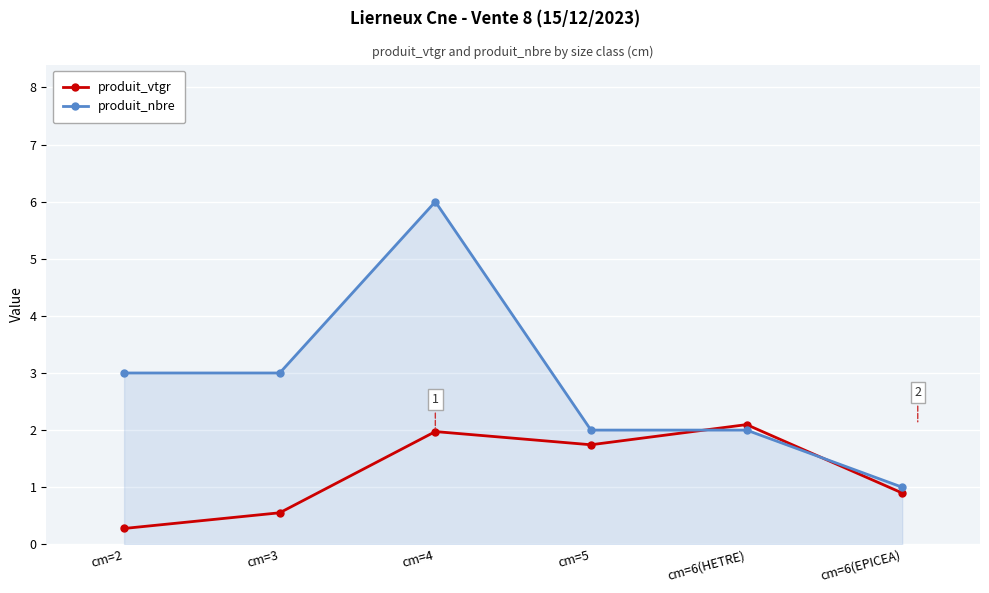

What is the sum of the produit_nbre values at cm=6(EPICEA) and cm=6(HETRE)?

3.0